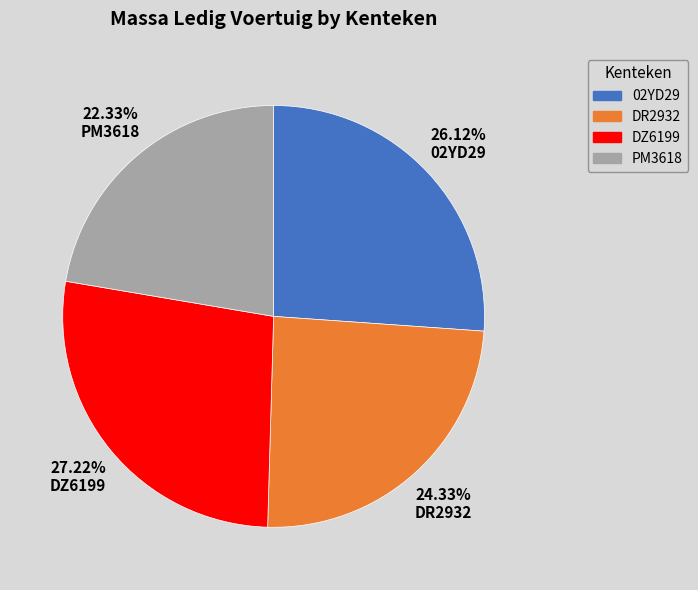

Does DR2932 account for over 50% of the chart?

No